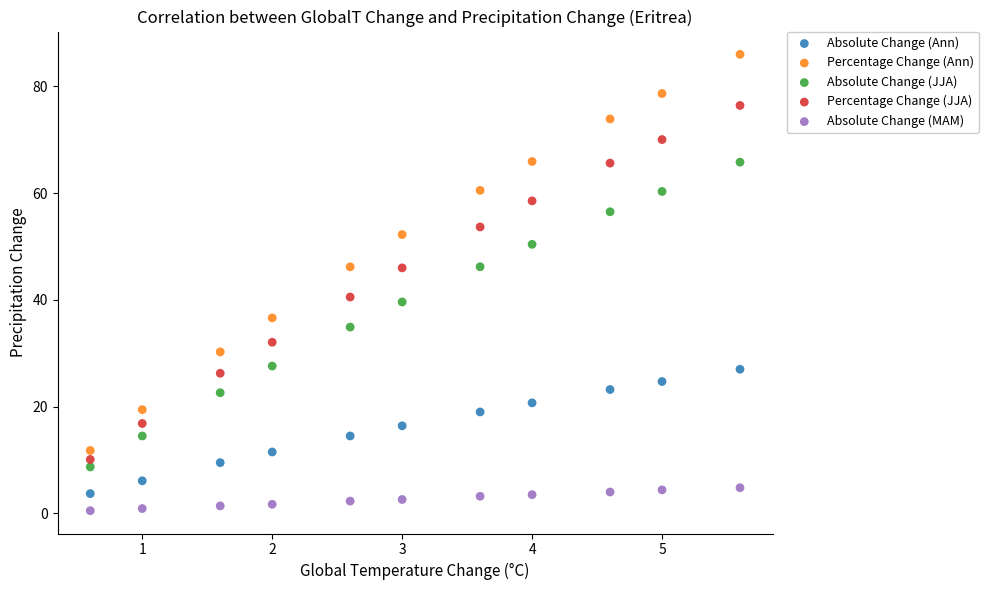

Which series has the largest Y range (max minus min)?

Percentage Change (Ann)